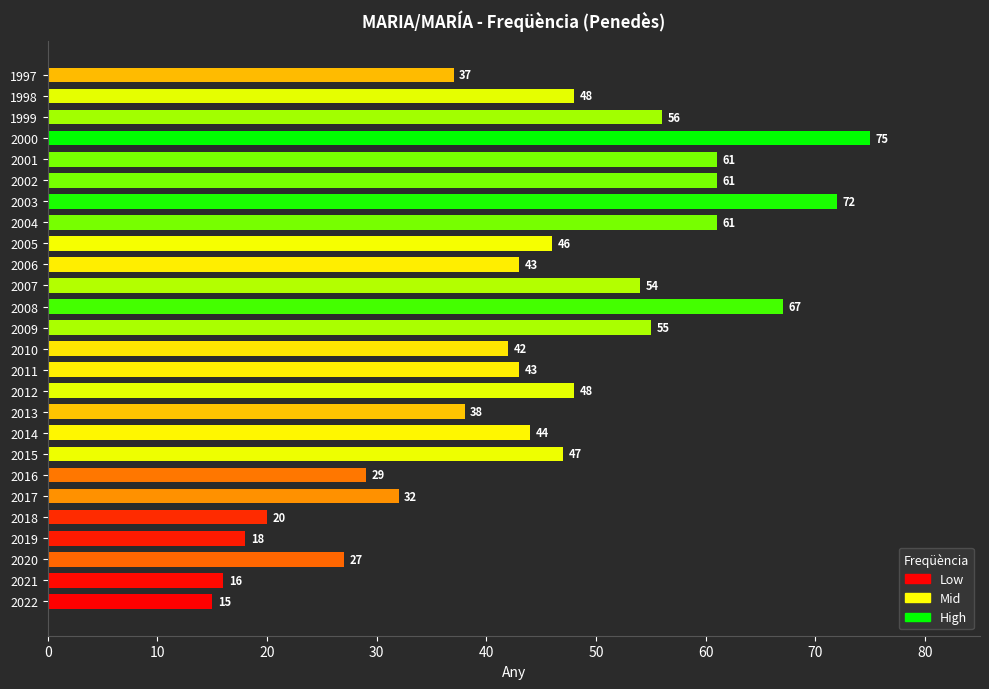

Between 1999 and 2001, which is larger?

2001